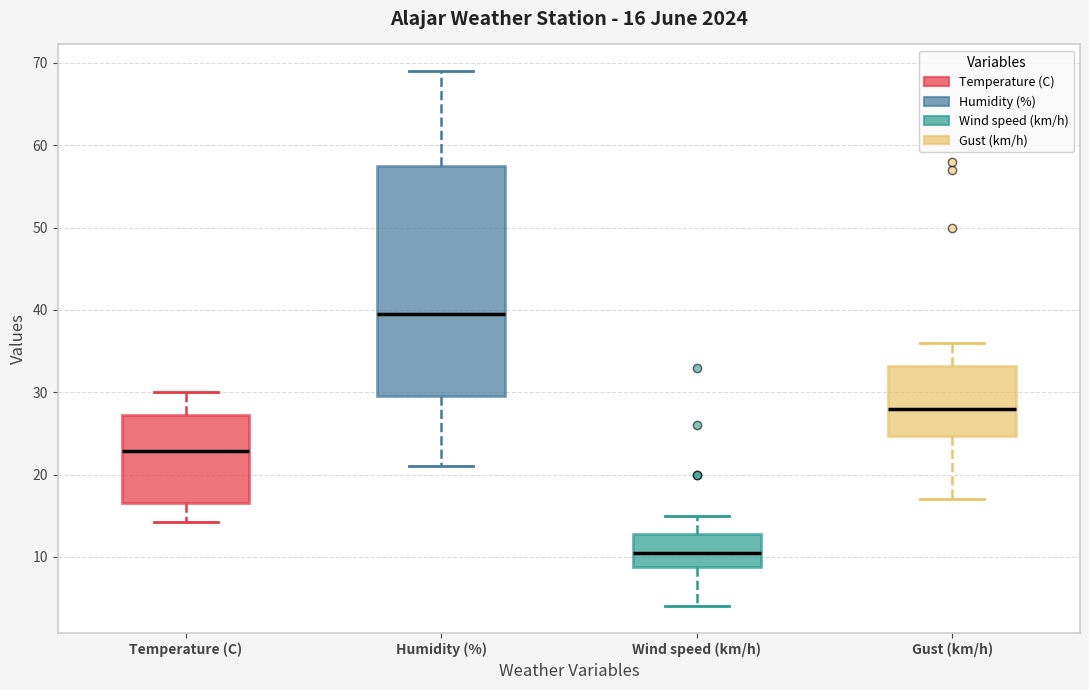

Which box's median line is the lowest?

Wind speed (km/h)